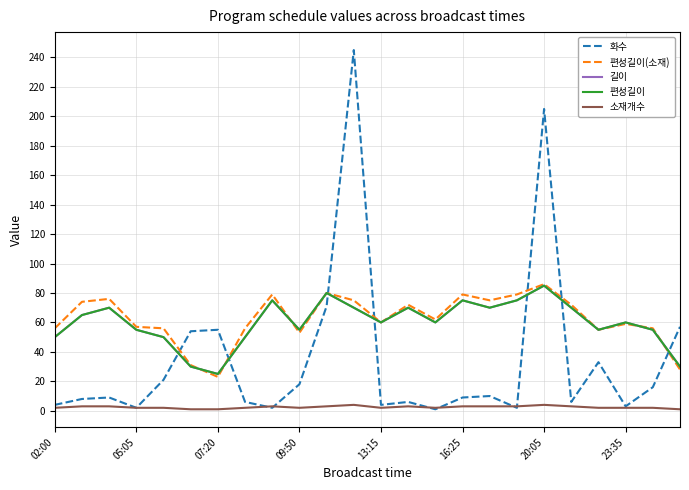

Is this an area chart (filled region under the line)?

No